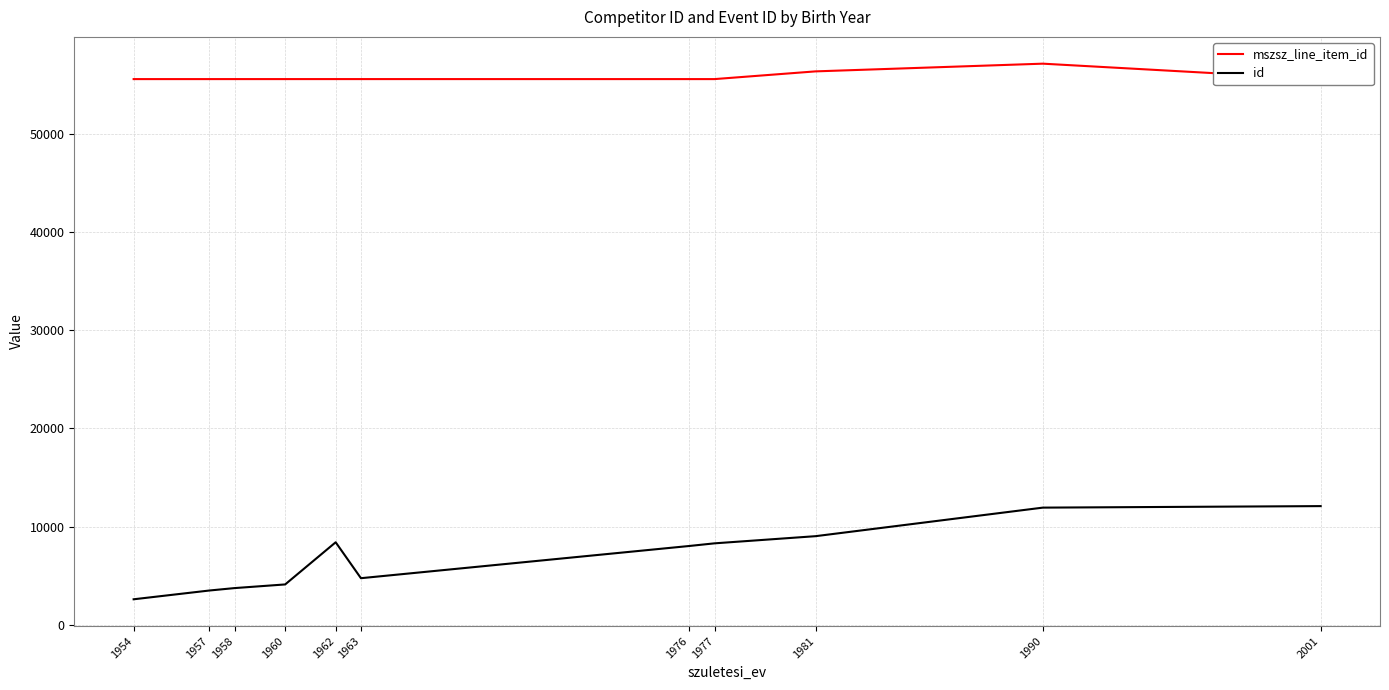

True or false: mszsz_line_item_id and id cross at least once.

False